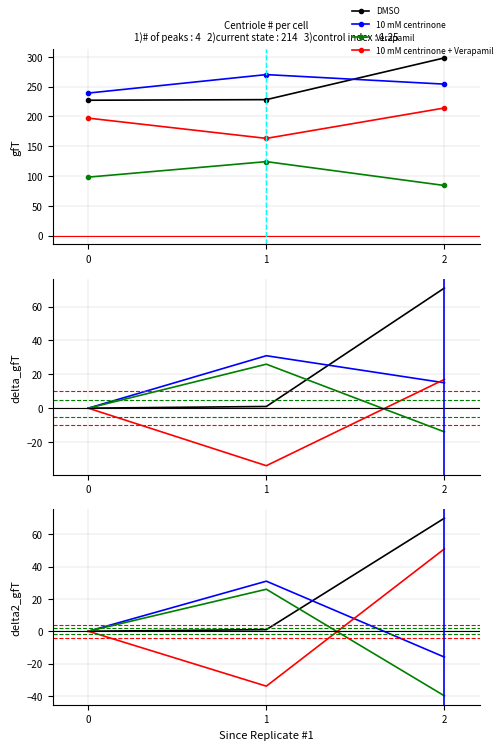

Reading left to right, transcribe all the data shown in this chart.

DMSO: 0	1	70
10 mM centrinone: 0	31	-16
Verapamil: 0	26	-40
10 mM centrinone + Verapamil: 0	-34	51